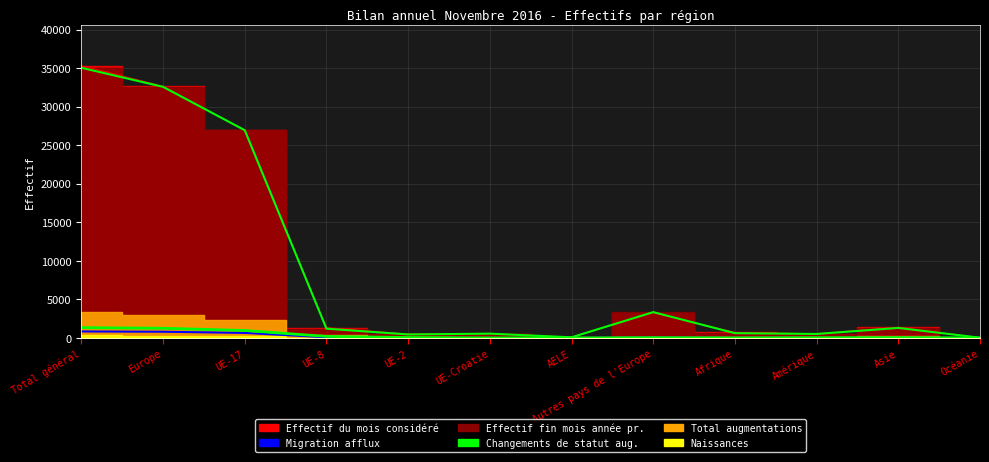

What is the spread (max minus min) of values at Autres pays de l'Europe?

4